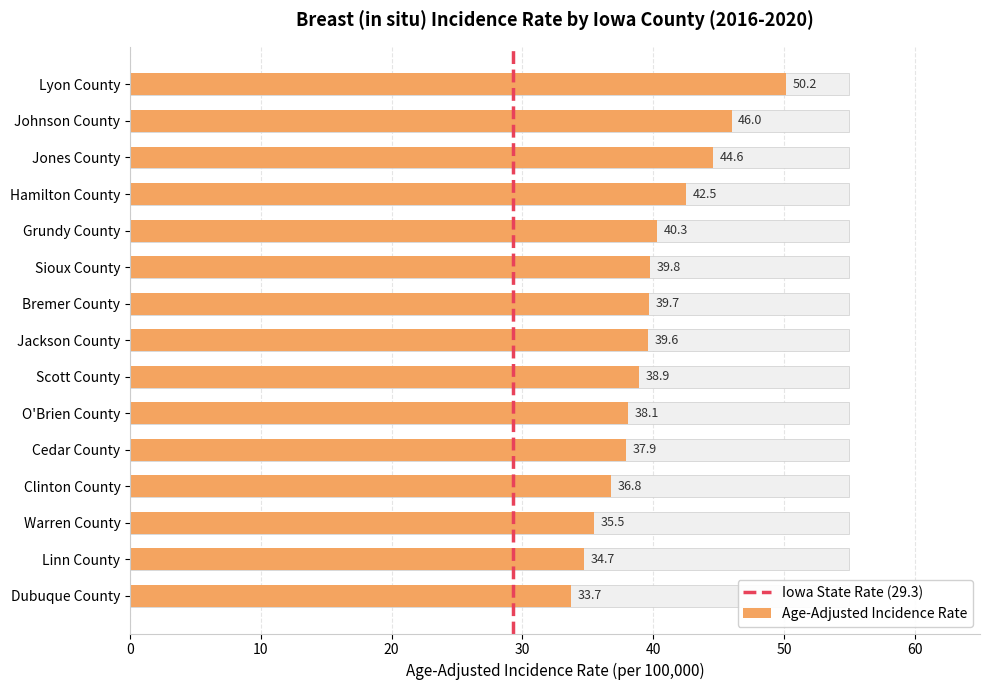

Count the number of categories in the chart.

15